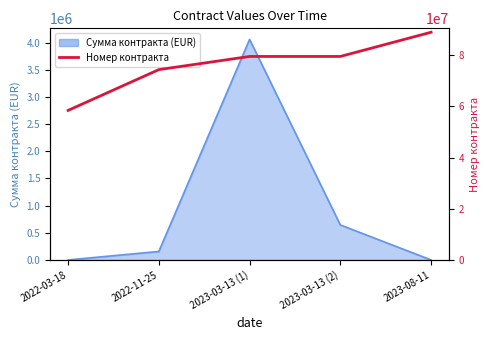

What is the label of the 5th point from the left?

2023-08-11